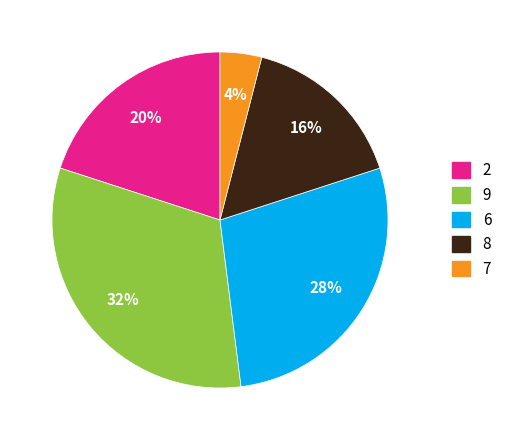

The 7 slice represents 14% of the pie. True or false?

False